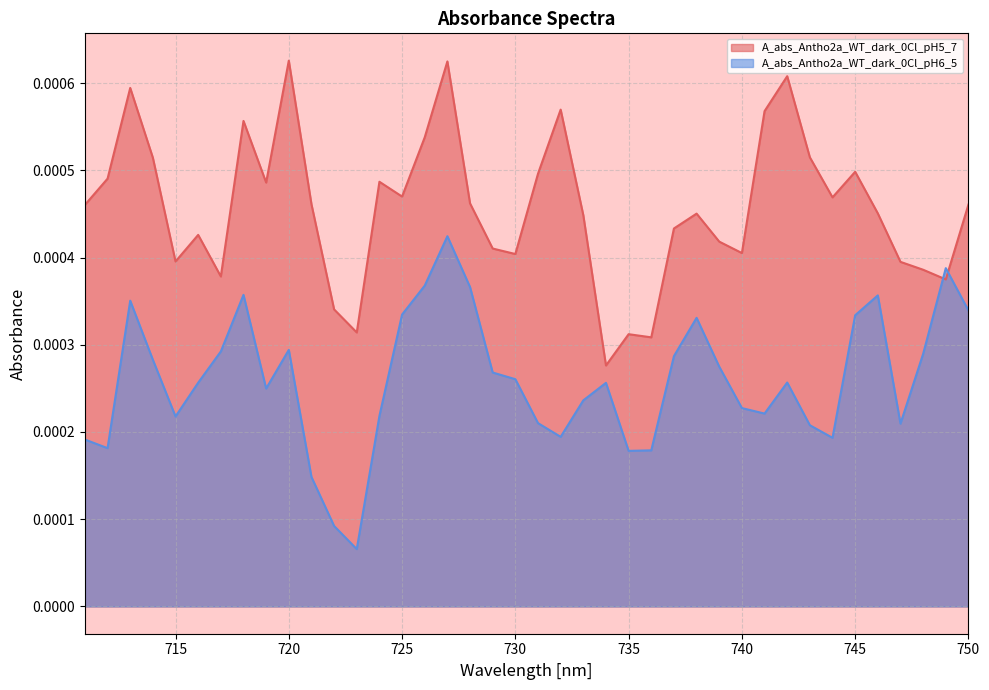

At which category is the sum across all series the highest?

727